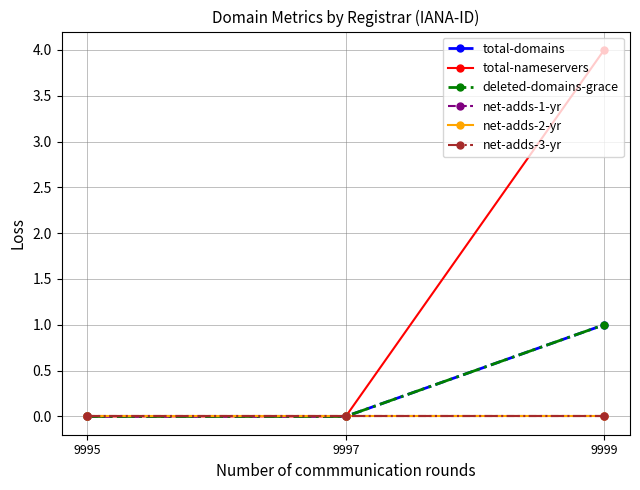

Which has a higher value, 9997 or 9999?

9999